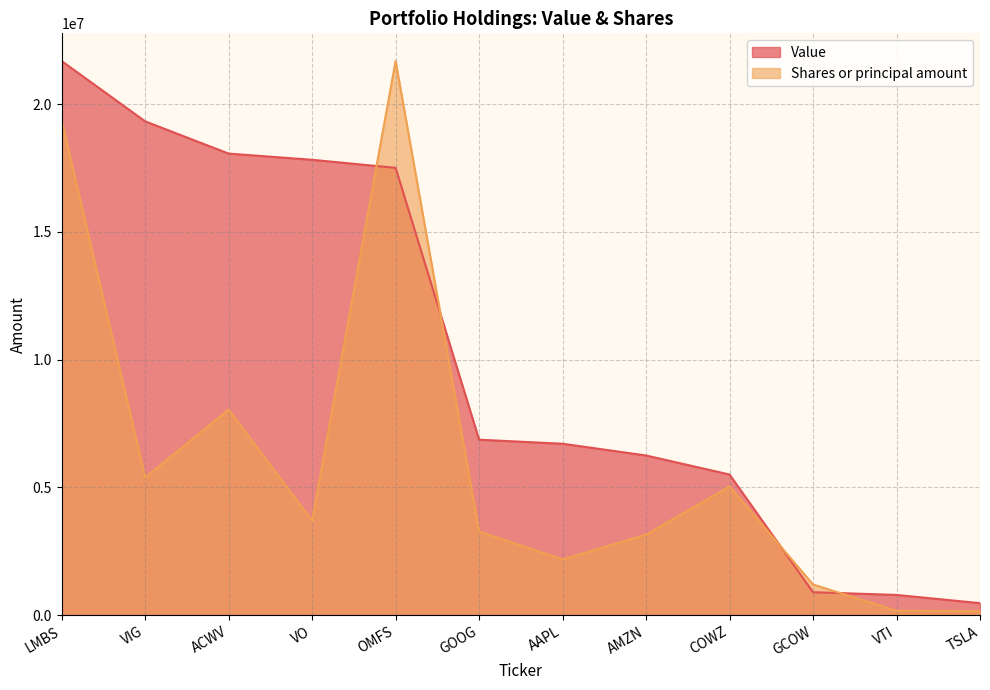

Where do Shares or principal amount and Value first cross each other?

VO and OMFS